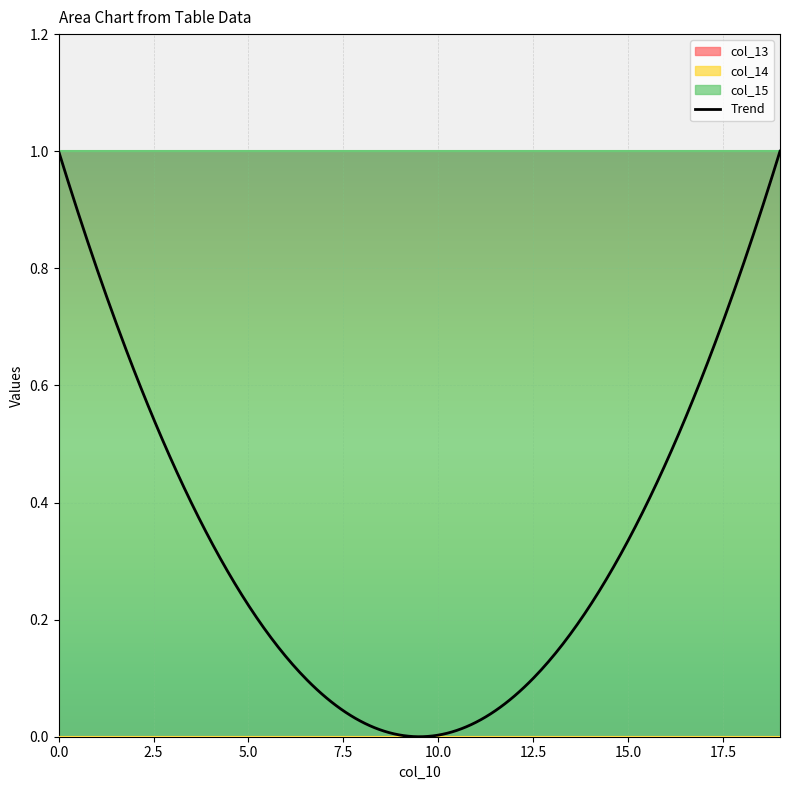

Reading right to left, what are all the values shown in this chart?

col_13: 0	0	0	0	0	0	0	0	0	0	0	0	0	0	0	0	0	0	0	0
col_14: 0	0	0	0	0	0	0	0	0	0	0	0	0	0	0	0	0	0	0	0
col_15: 1	1	1	1	1	1	1	1	1	1	1	1	1	1	1	1	1	1	1	1